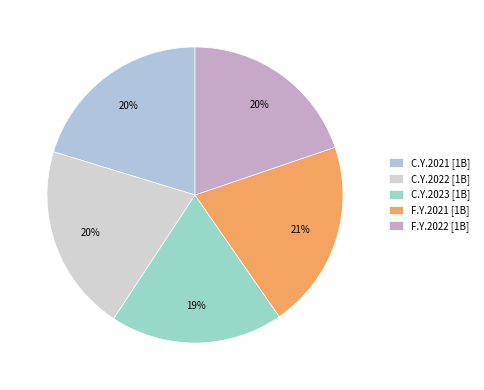

Which slice is the smallest?

C.Y.2023